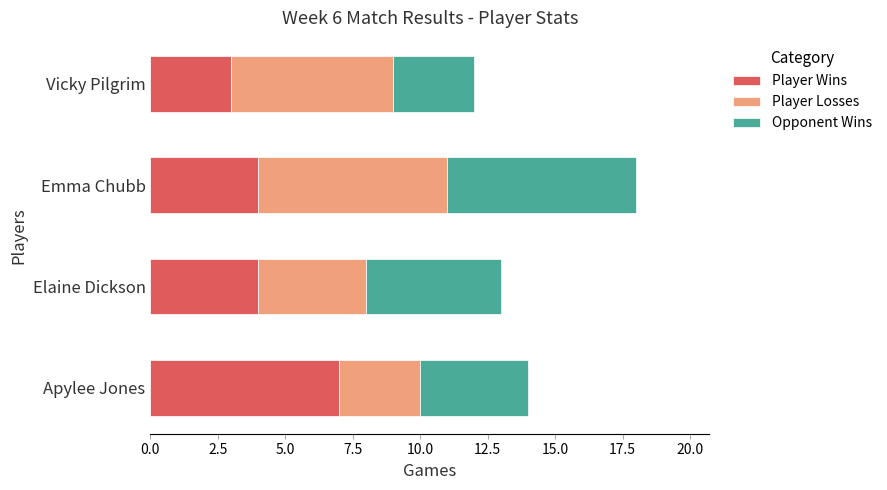

At which category is the sum across all series the highest?

Emma Chubb